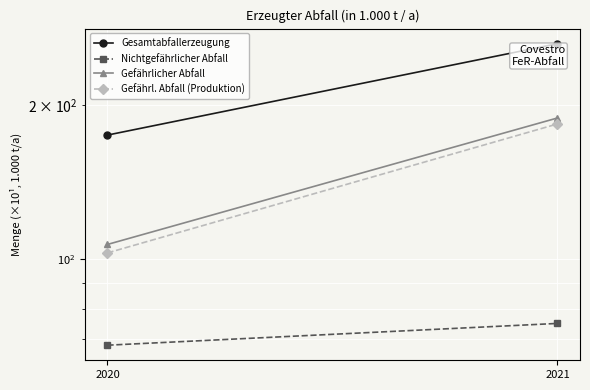

What are all the series names shown in the legend?

Gesamtabfallerzeugung, Nichtgefährlicher Abfall, Gefährlicher Abfall, Gefährl. Abfall (Produktion)